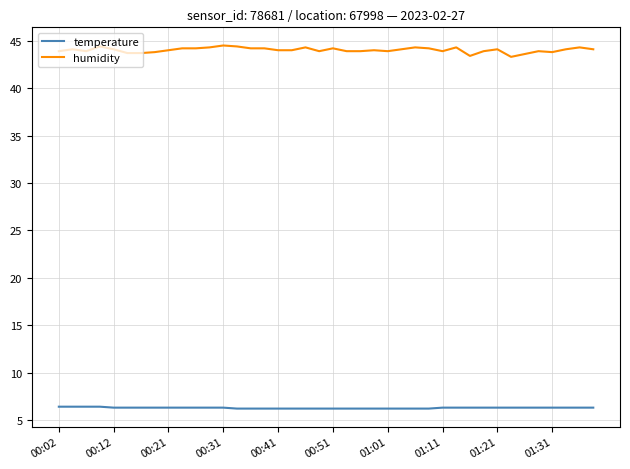

List the series in order of their overall mean, highest first.

humidity, temperature